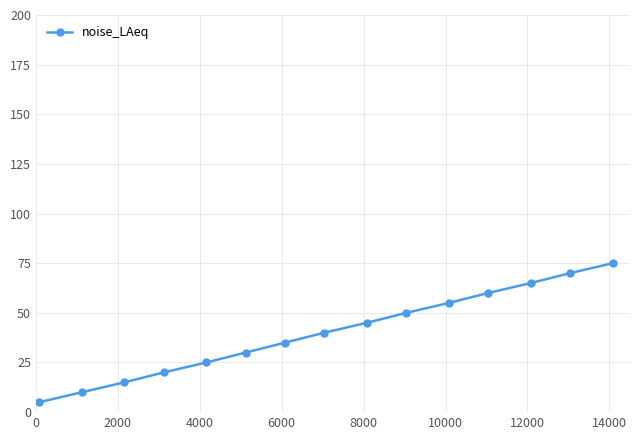

What is the minimum value shown in the chart?

5